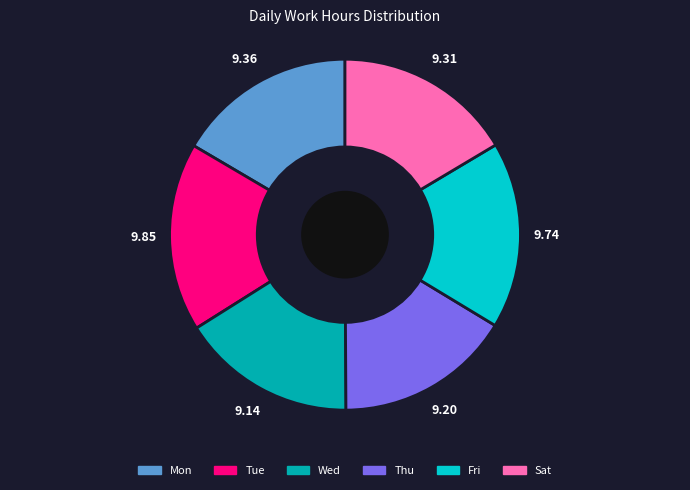

The Thu slice represents 16% of the pie. True or false?

True